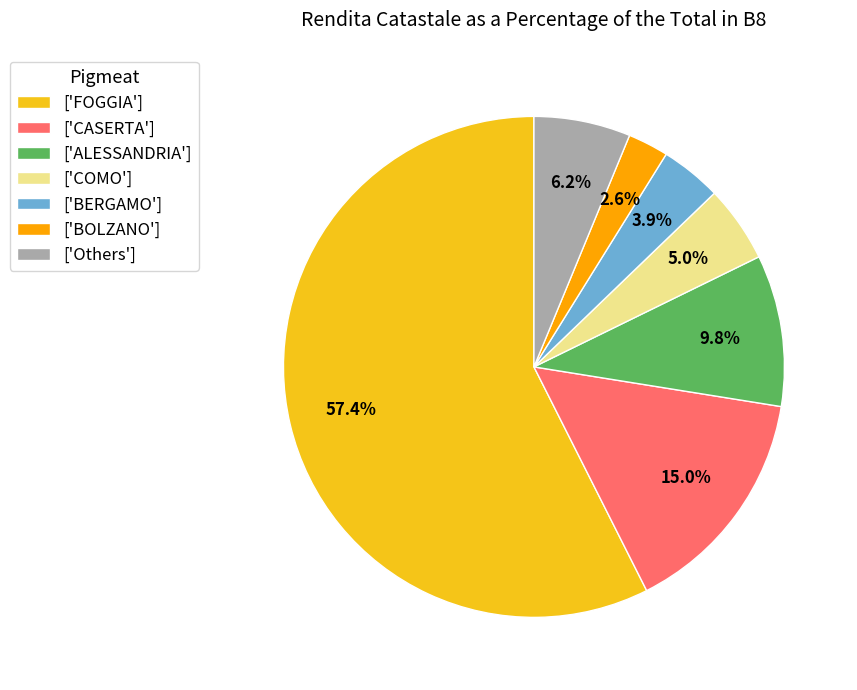

Which category has the biggest portion of the pie?

['FOGGIA']